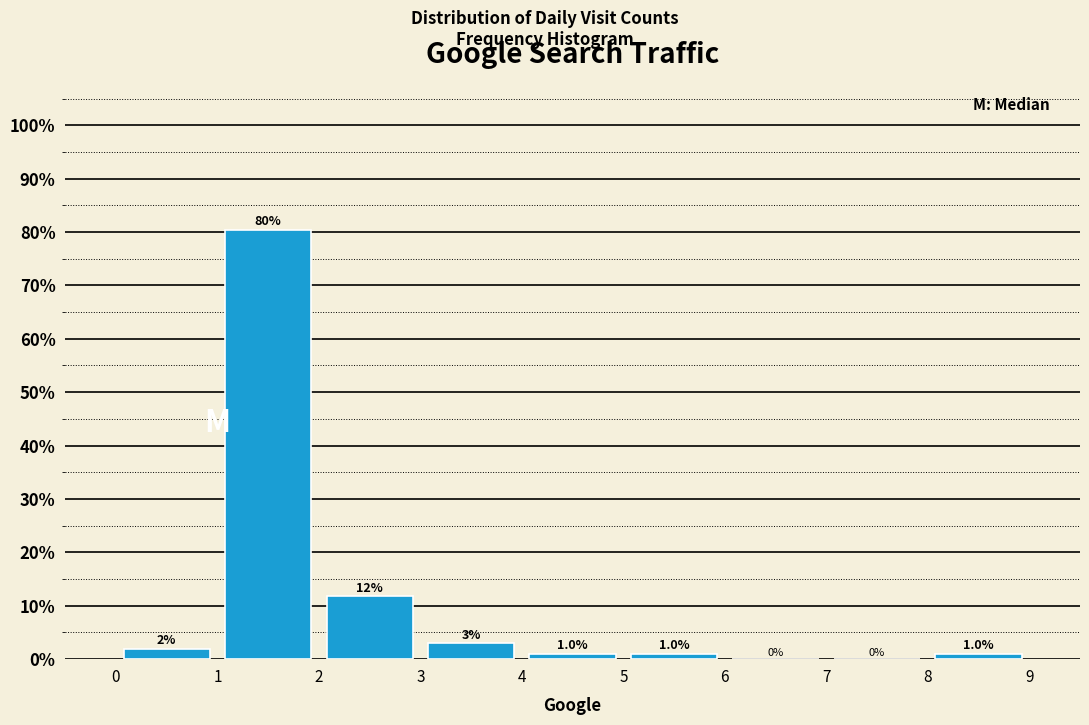

Which range on the x-axis has the tallest bar?

1 to 2